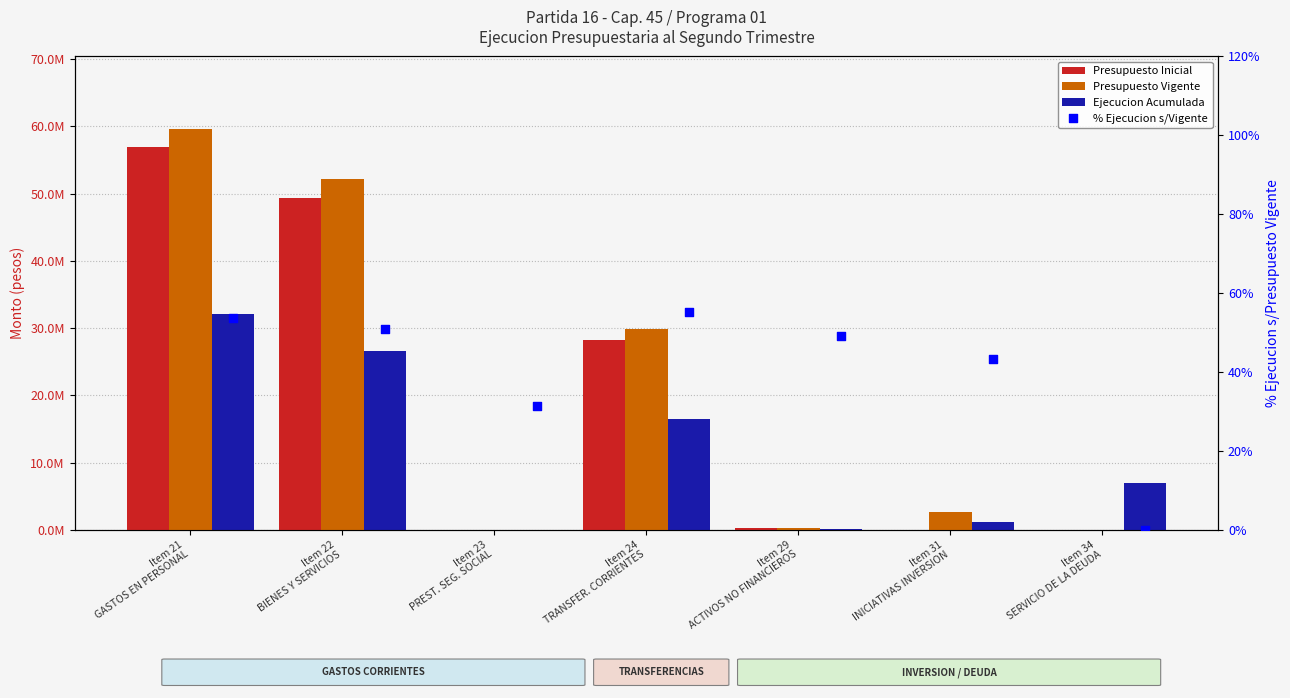

Which series has the widest spread of Y values?

Presupuesto Vigente